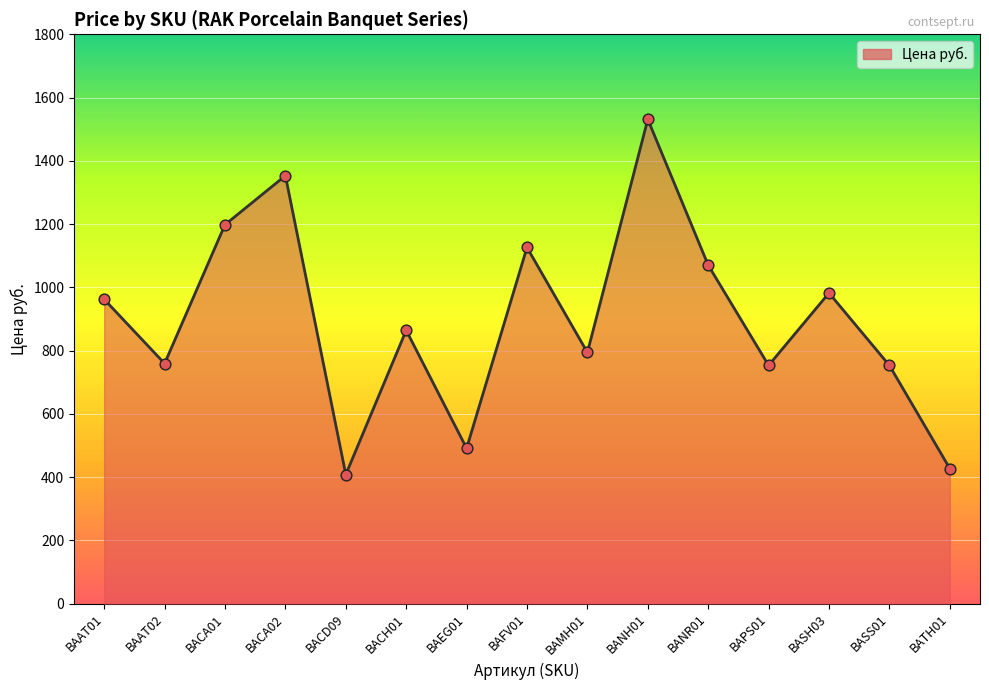

Approximately how many times larger is the value at BATH01 compared to BAFV01?

0.4